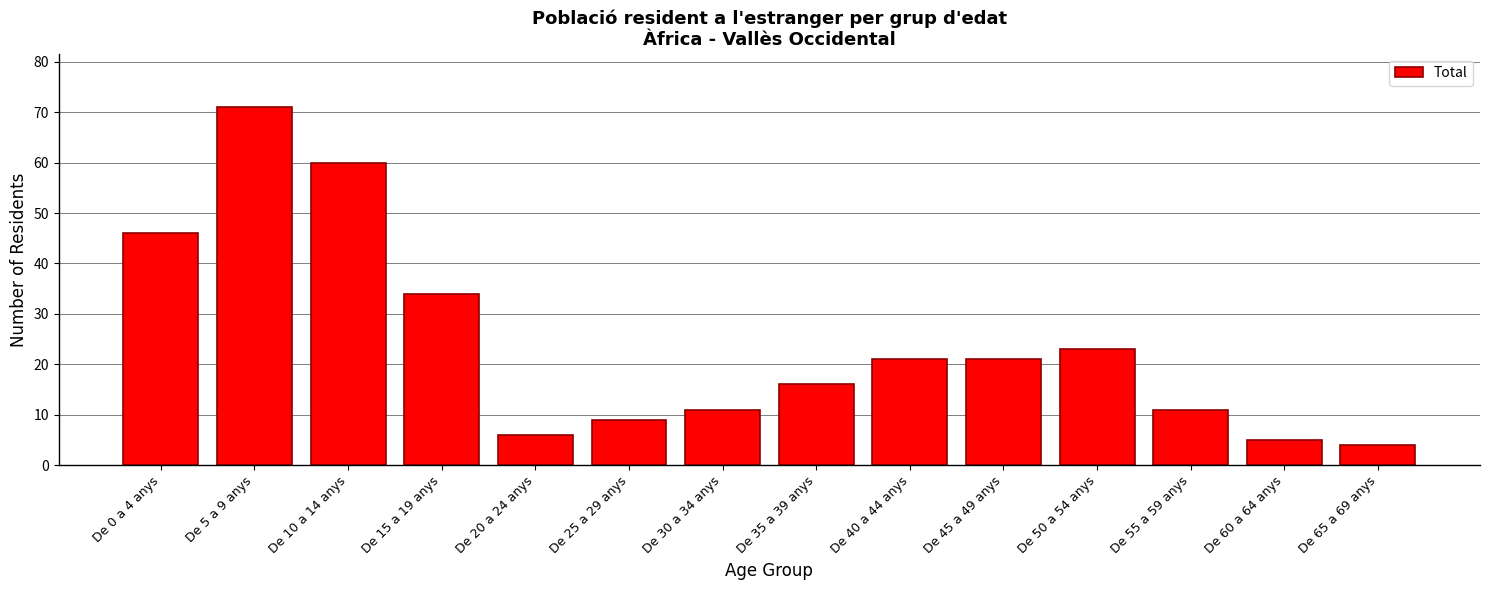

Reading left to right, extract all data points from this chart.

46	71	60	34	6	9	11	16	21	21	23	11	5	4